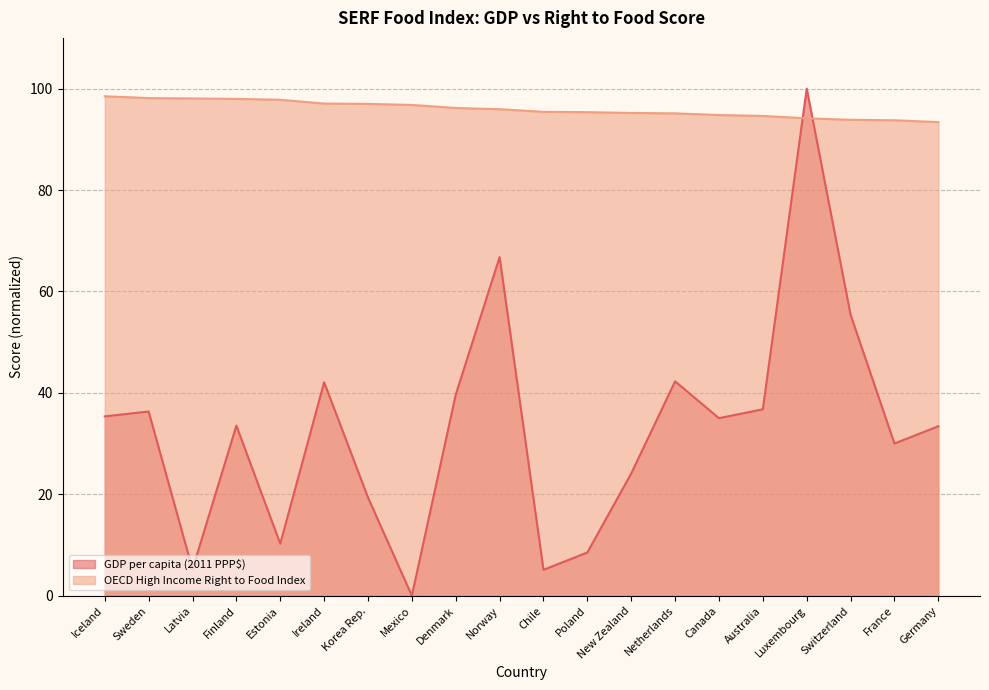

What is the value of the GDP per capita (2011 PPP$) point at the 7th from the left?

19.4